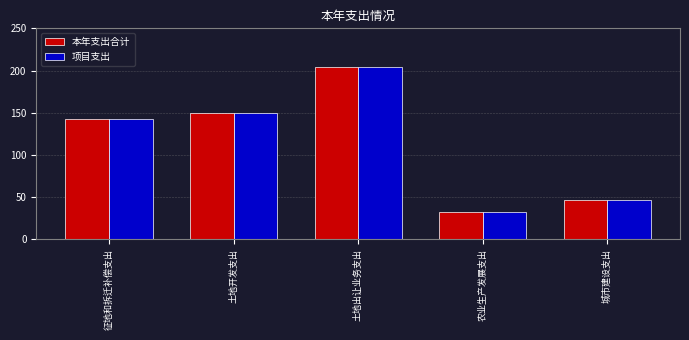

What is the total value across all series at 农业生产发展支出?

64.0